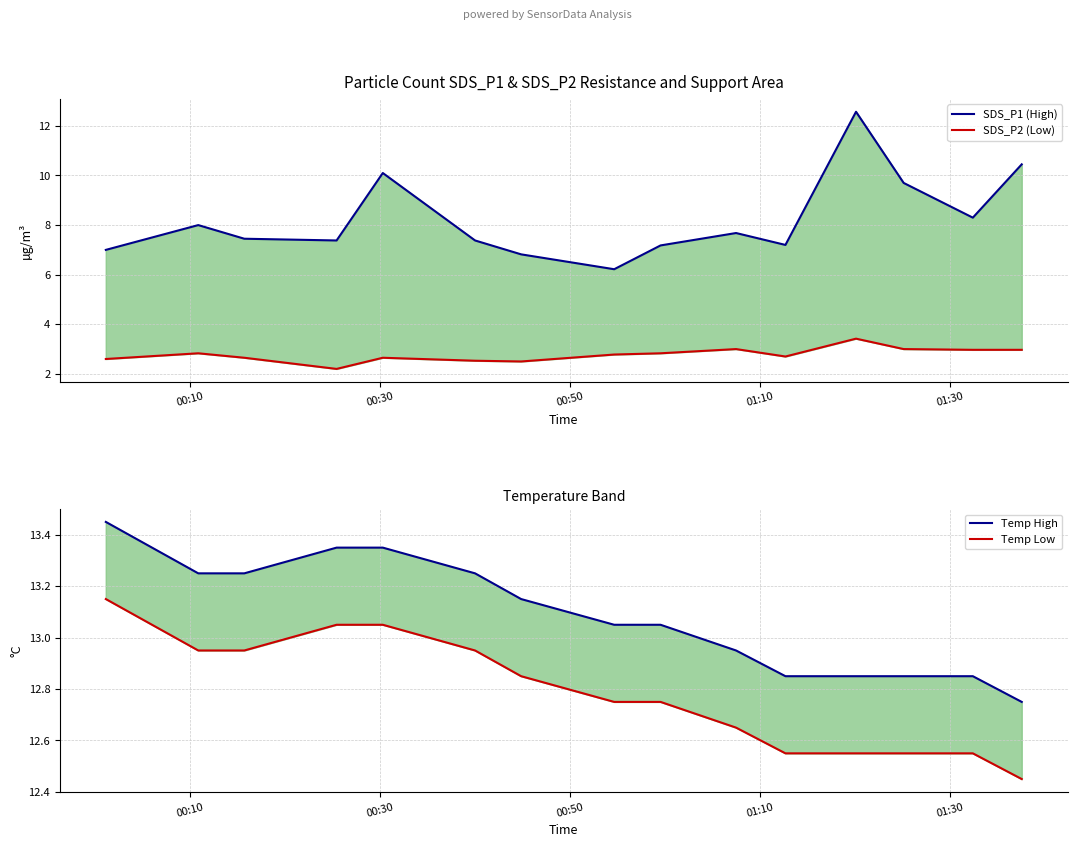

Count the number of data series in this chart.

4